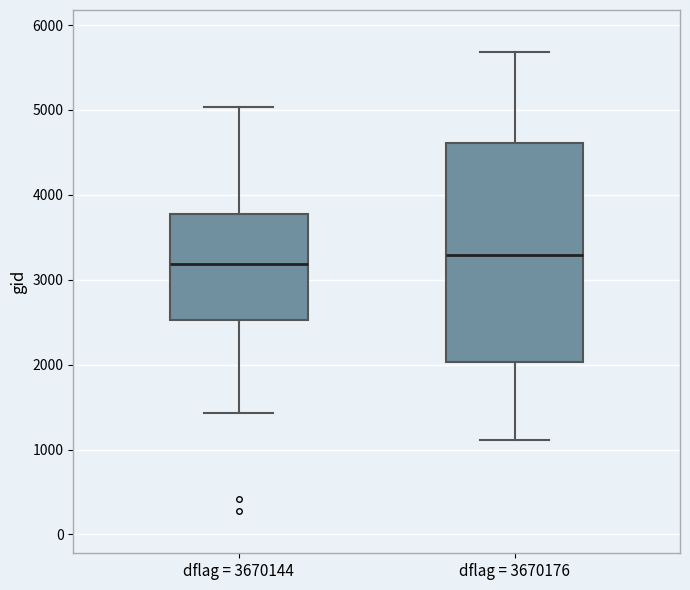

Reading left to right, transcribe this box plot: for each box, give where its median line is, the range the box spans, and where its two whiskers end, as read against the y-axis. The values are not printed on the chart, so give them approximately, as read against the axis.

dflag = 3670144: median 3200, box 2500 to 3800, whiskers 1400 to 5000
dflag = 3670176: median 3300, box 2000 to 4600, whiskers 1100 to 5700